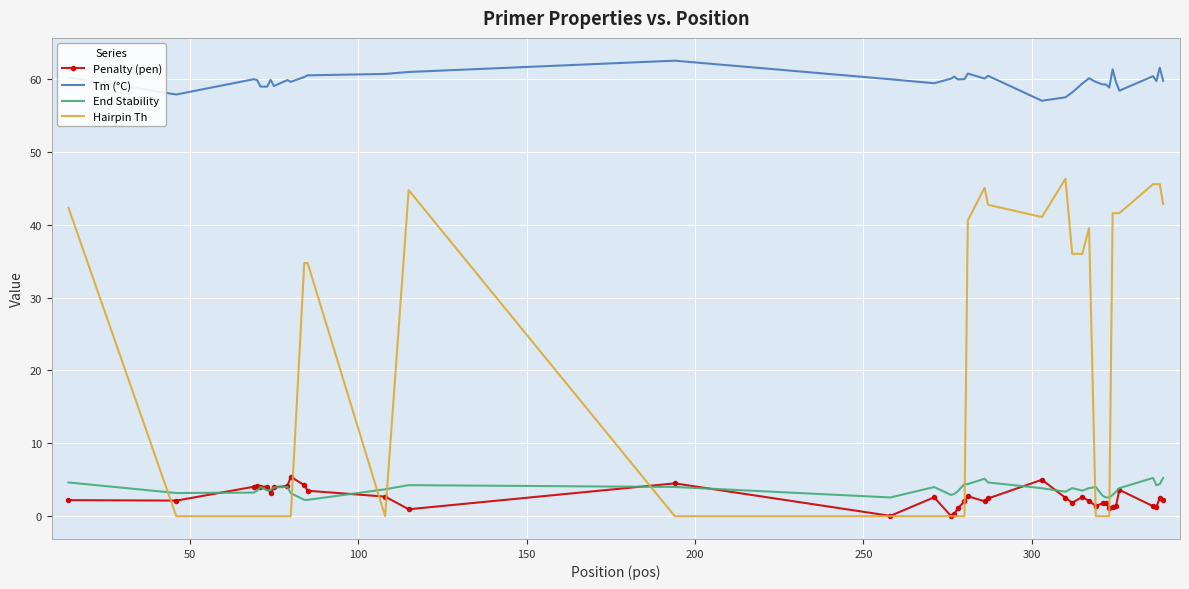

Which series has the largest range (max minus min)?

Hairpin Th